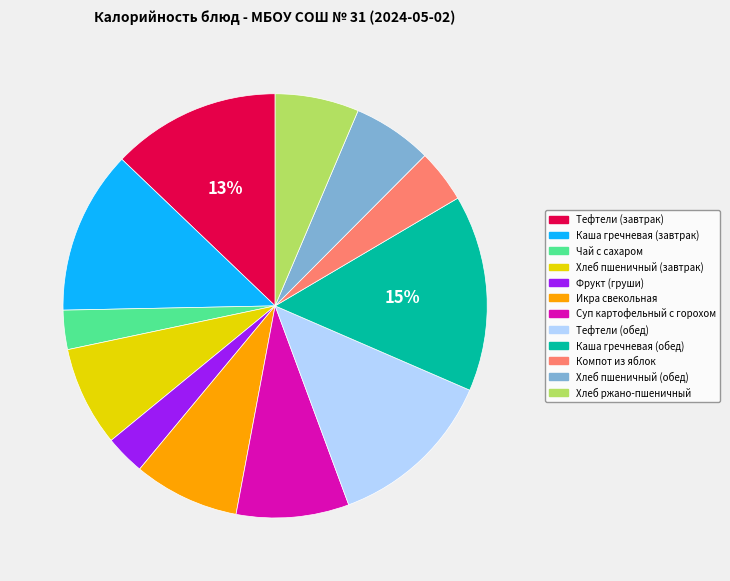

Is the sum of Хлеб пшеничный (завтрак) and Каша гречневая (завтрак) greater than half?

No